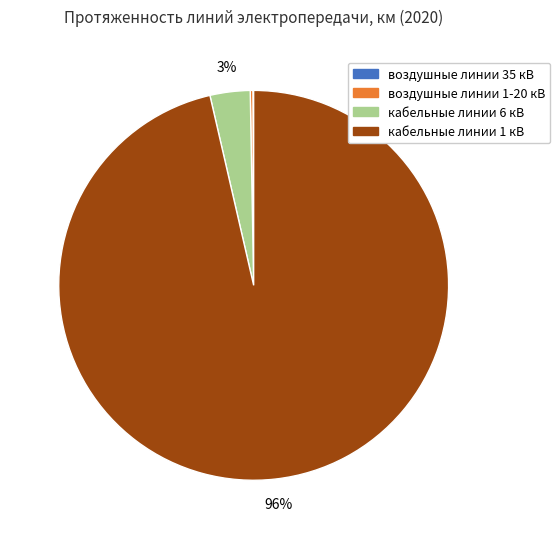

Between кабельные линии 1 кВ and кабельные линии 6 кВ, which is larger?

кабельные линии 1 кВ